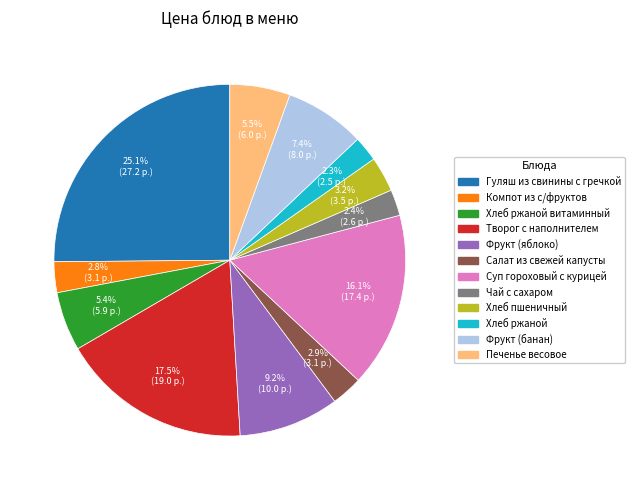

Is there a majority slice in this chart?

No